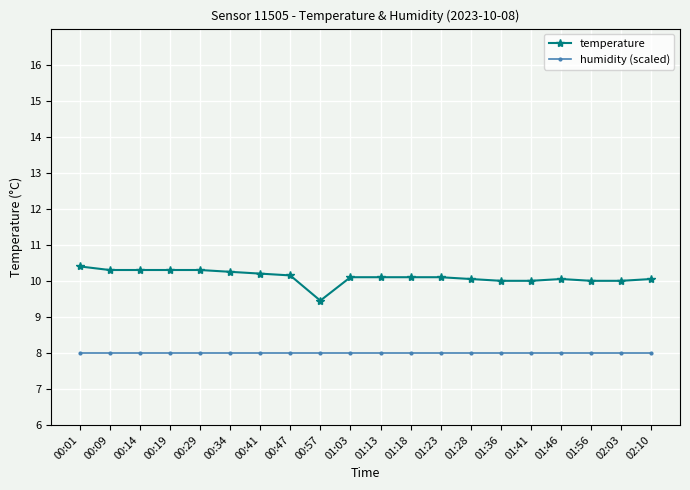

What is the spread (max minus min) of values at 01:56?

2.0